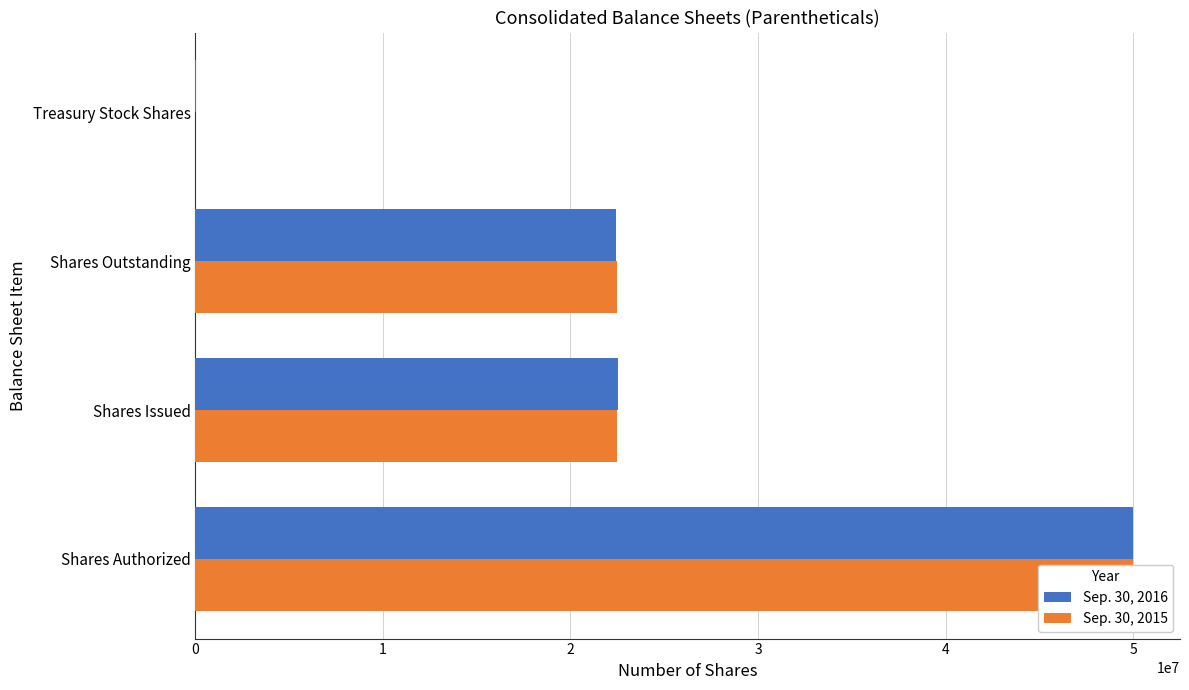

At how many categories does at least one series exceed 47641427?

1